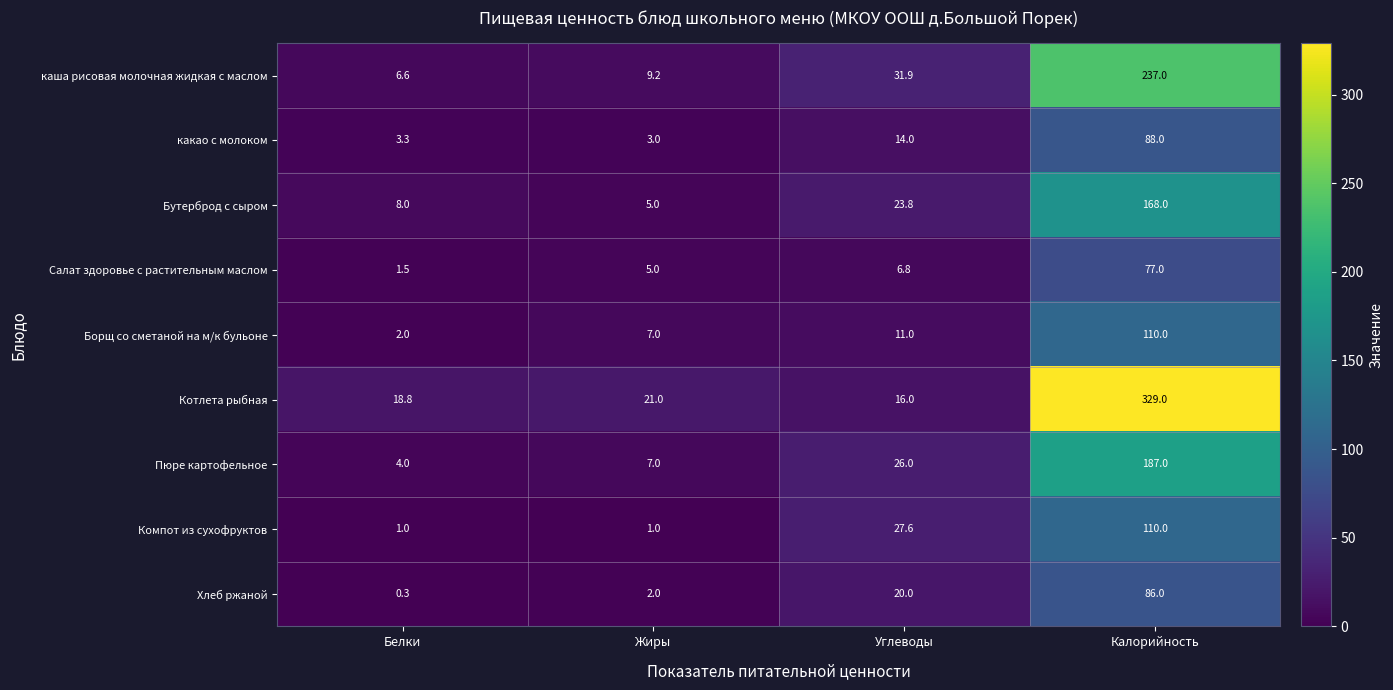

What is the average value of the Пюре картофельное series?

56.0